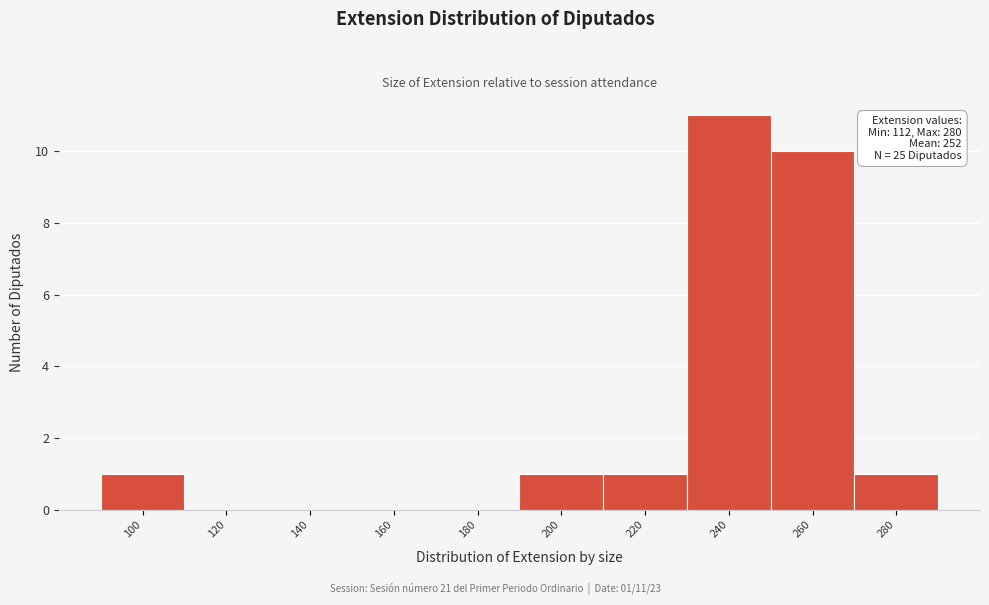

Reading right to left, list all the values displayed in this chart.

280=1	260=10	240=11	220=1	200=1	180=0	160=0	140=0	120=0	100=1